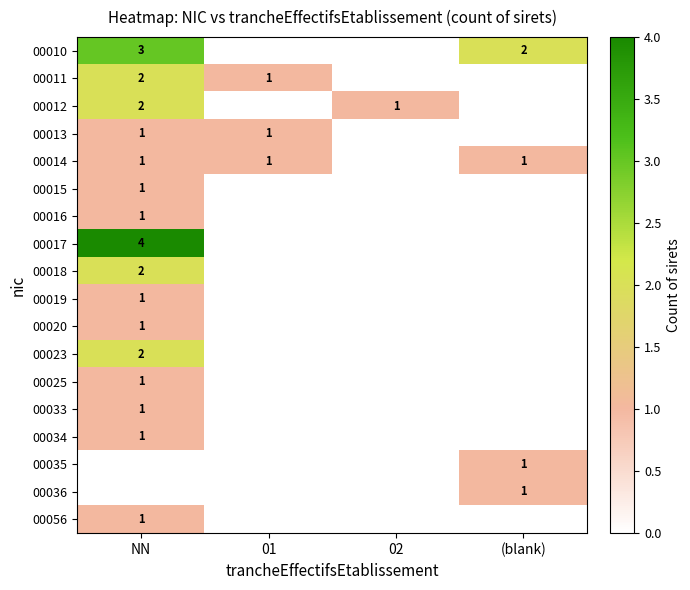

What is the spread (max minus min) of values at 02?

1